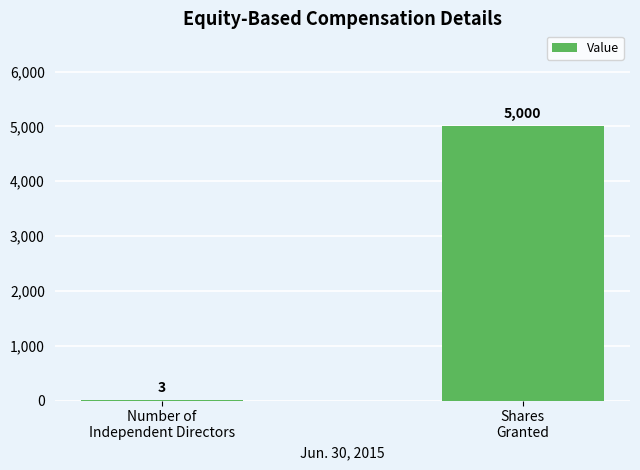

What is the sum of all values?

5003